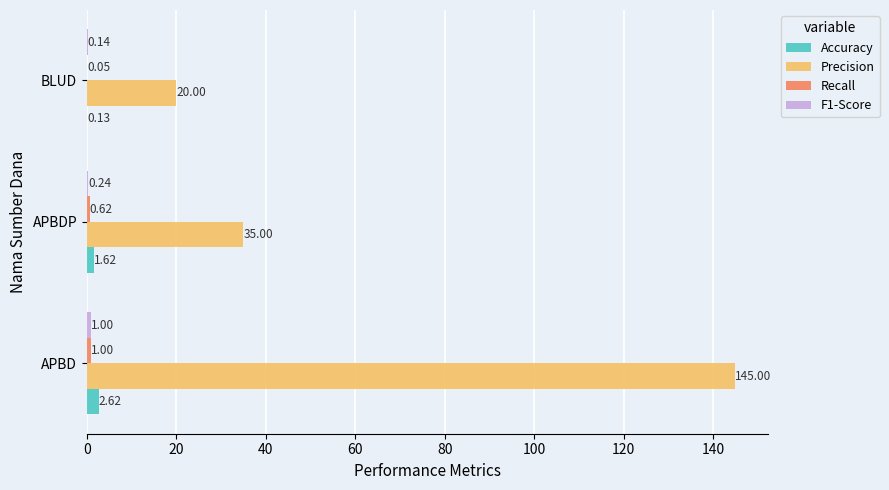

Which category has the highest value in the Accuracy series?

APBD